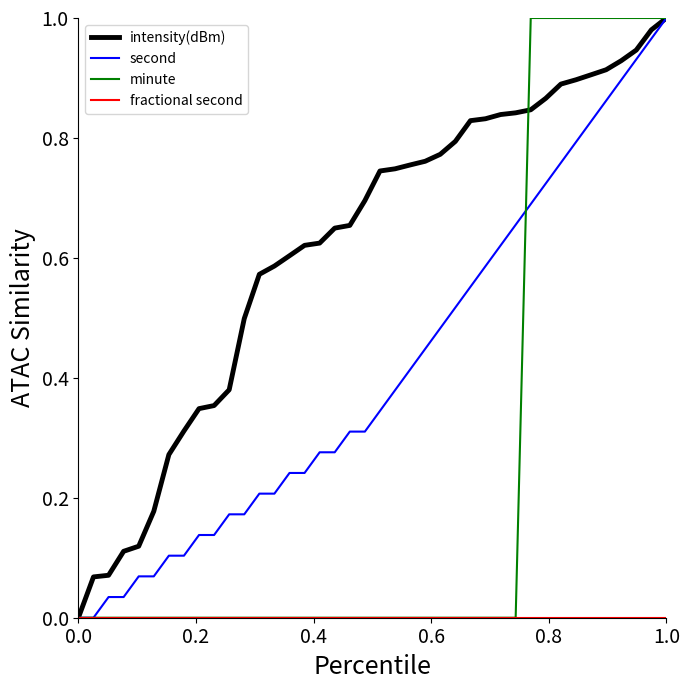

Which series has the largest total across all categories?

intensity(dBm)